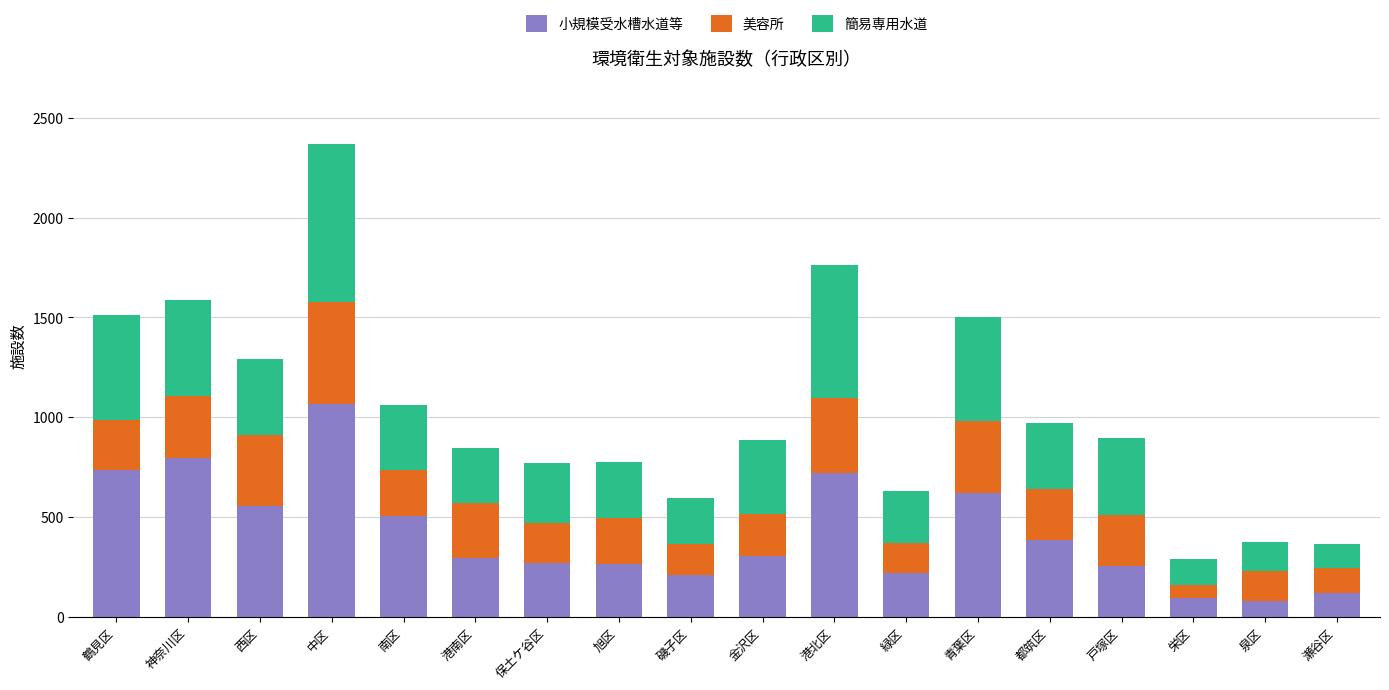

What is the difference between the 小規模受水槽水道等 values at 港南区 and 磯子区?

84